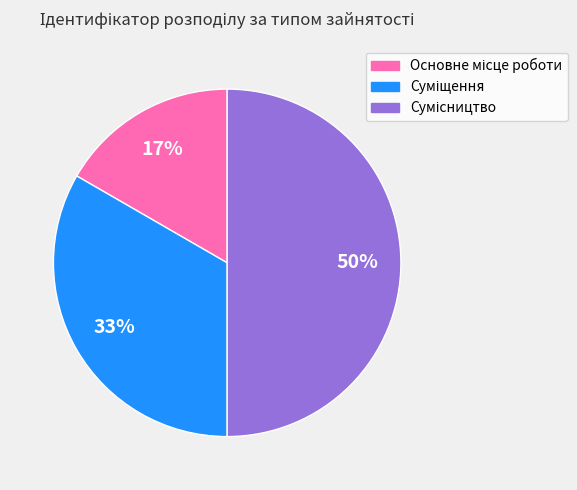

To the nearest percent, what is the difference between the largest and smallest slice percentages?

33%